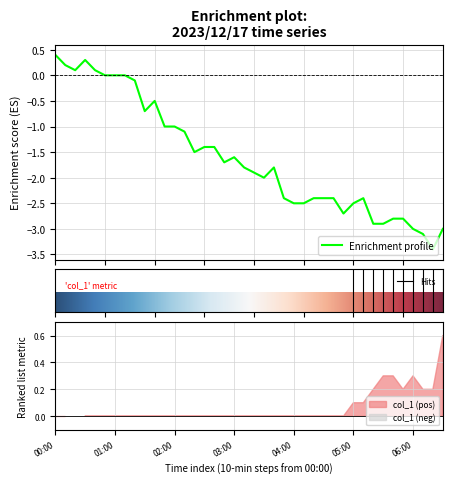

What is the lowest value of the Enrichment profile series?

-3.4